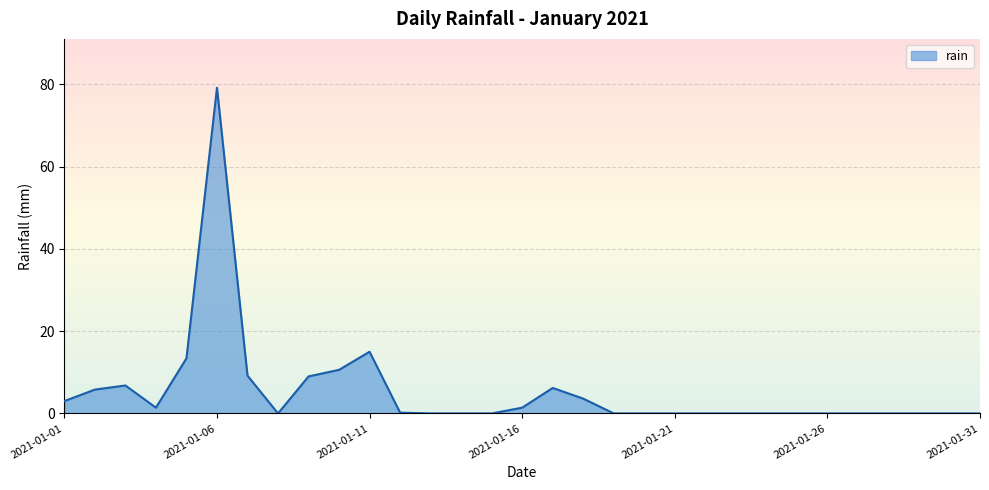

What is the difference between the maximum and minimum values?

79.2